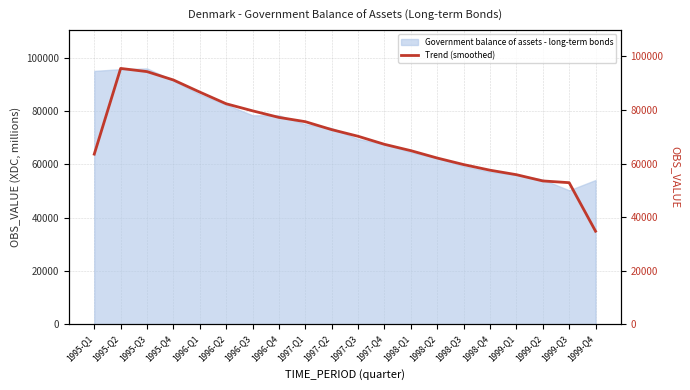

The value at 1996-Q2 is 18899.9. True or false?

False